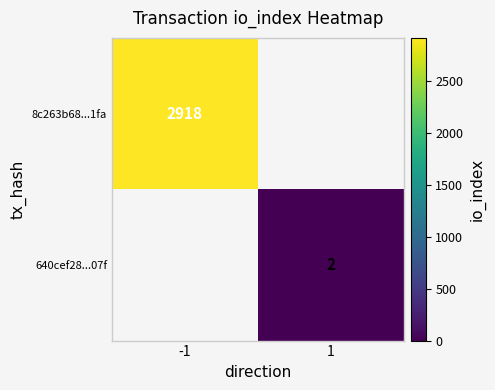

How many categories are shown in the chart?

2